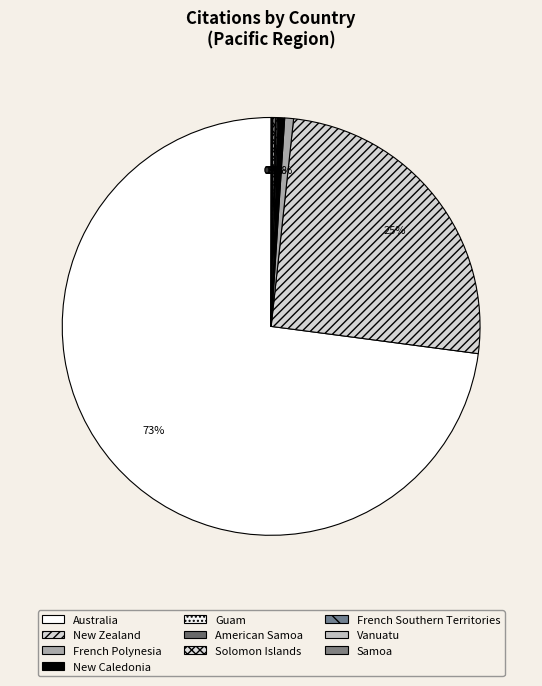

Between New Caledonia and French Southern Territories, which is larger?

New Caledonia